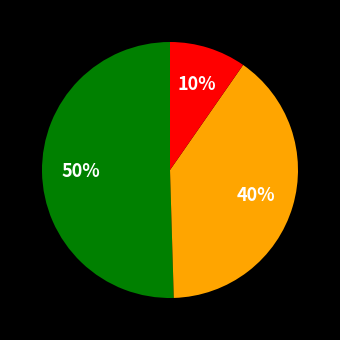

To the nearest percent, what is the average slice percentage?

33%